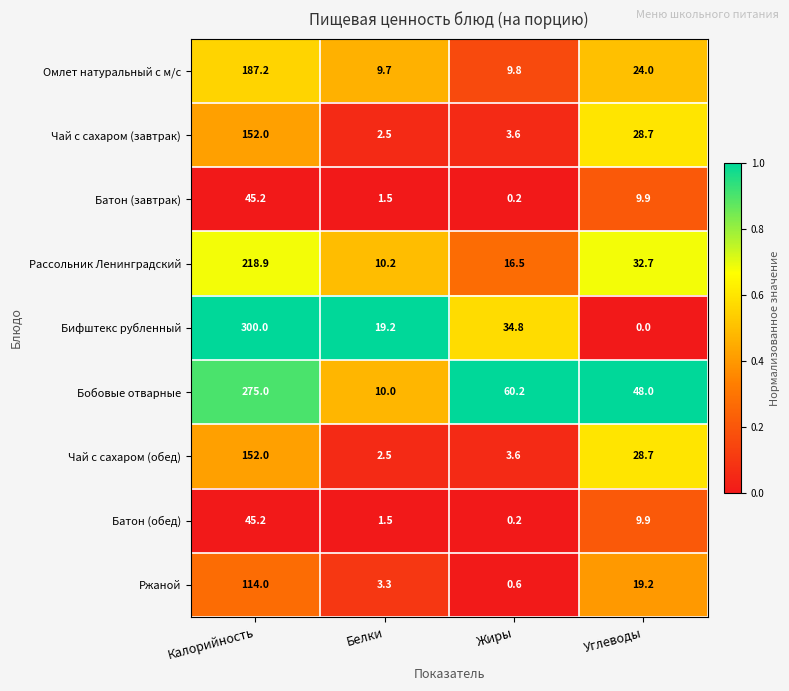

Read the Батон (обед) value at Углеводы.

9.9